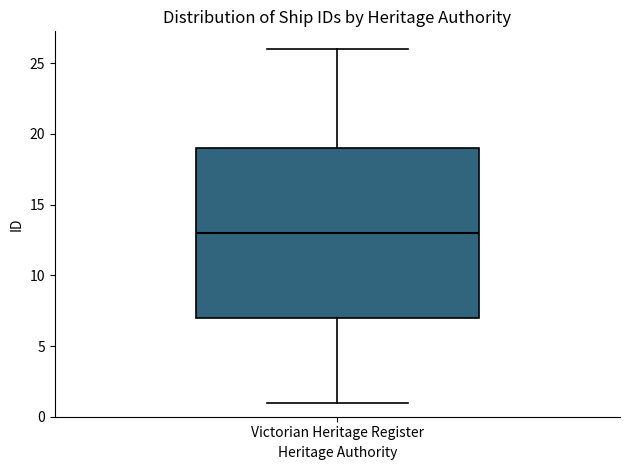

Read this box plot against the y-axis: the position of the median line, the range covered by the box, and the ends of both whiskers. The values are not printed on the chart, so give them approximately, as read against the axis.

median 13, box 7 to 19, whiskers 1 to 26